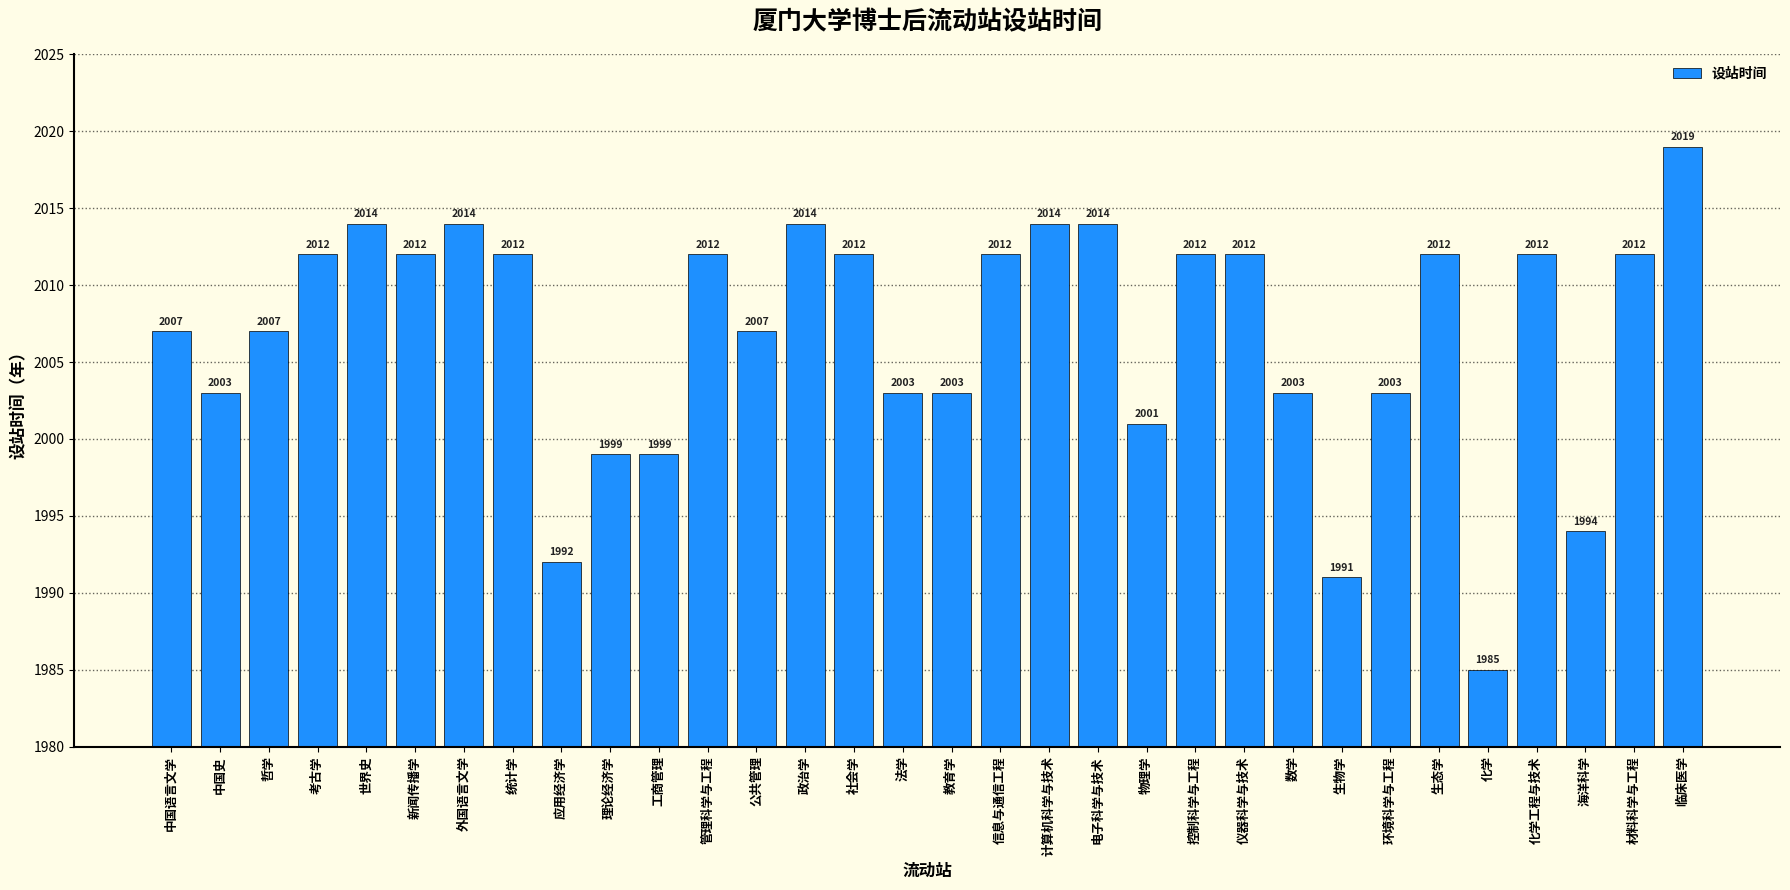

What is the label of the 7th bar from the left?

外国语言文学